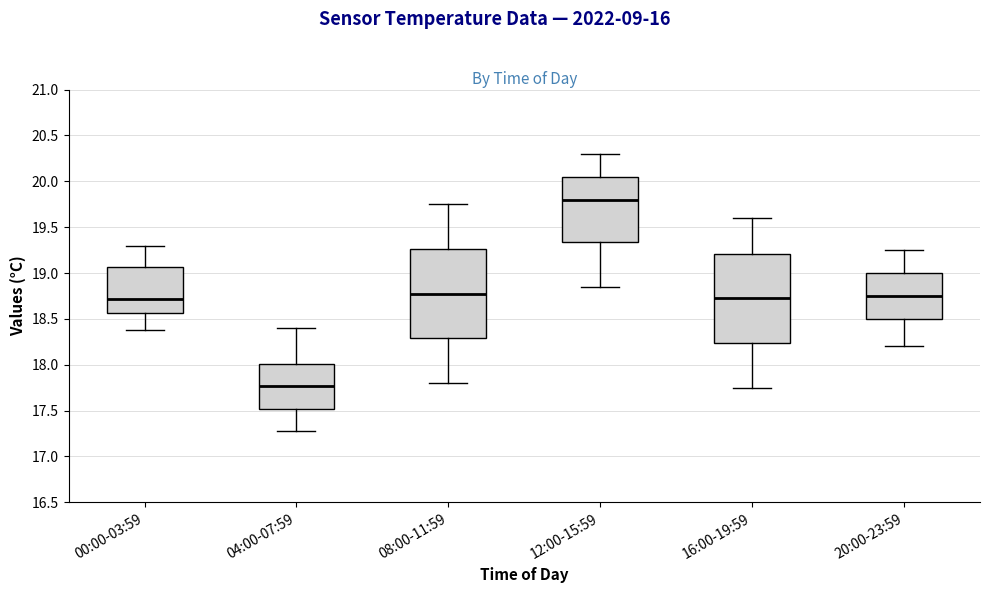

Where does the upper whisker of the box for 08:00-11:59 end on the y-axis? The values are not printed on the chart, so give them approximately, as read against the axis.

19.75